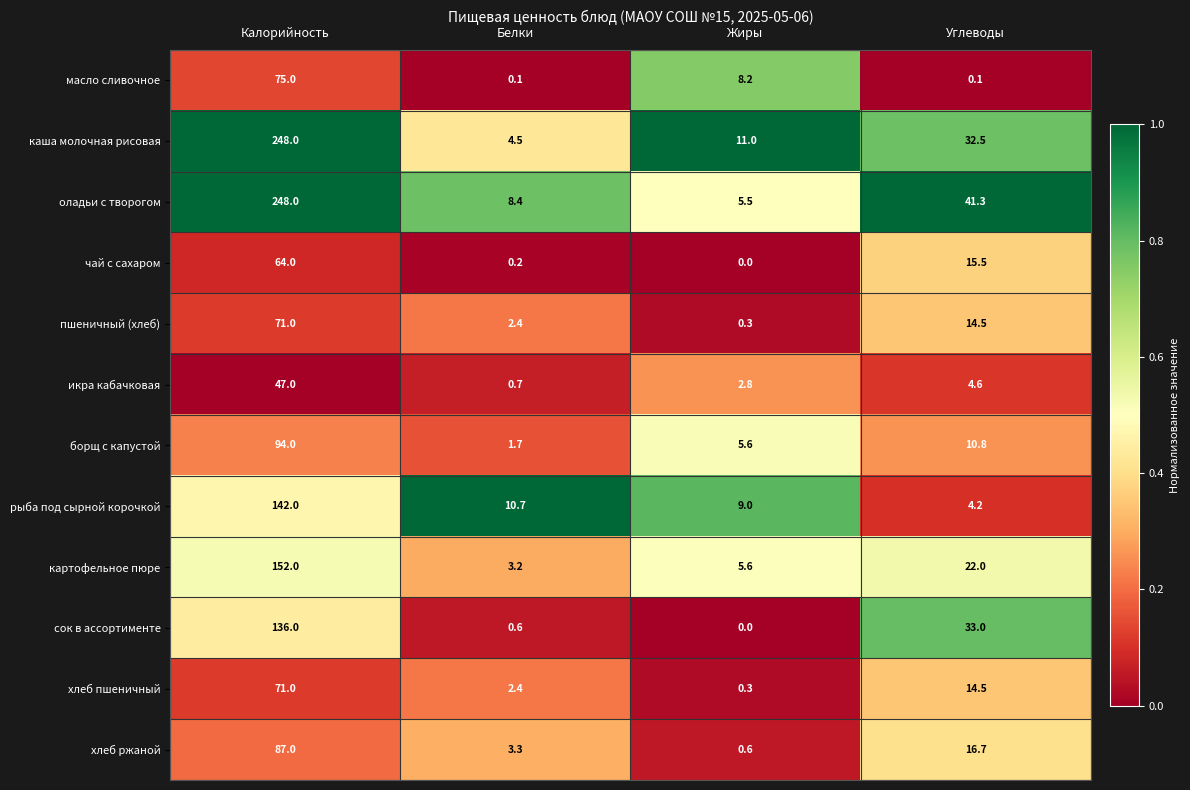

What is the maximum value shown in the chart?

248.0